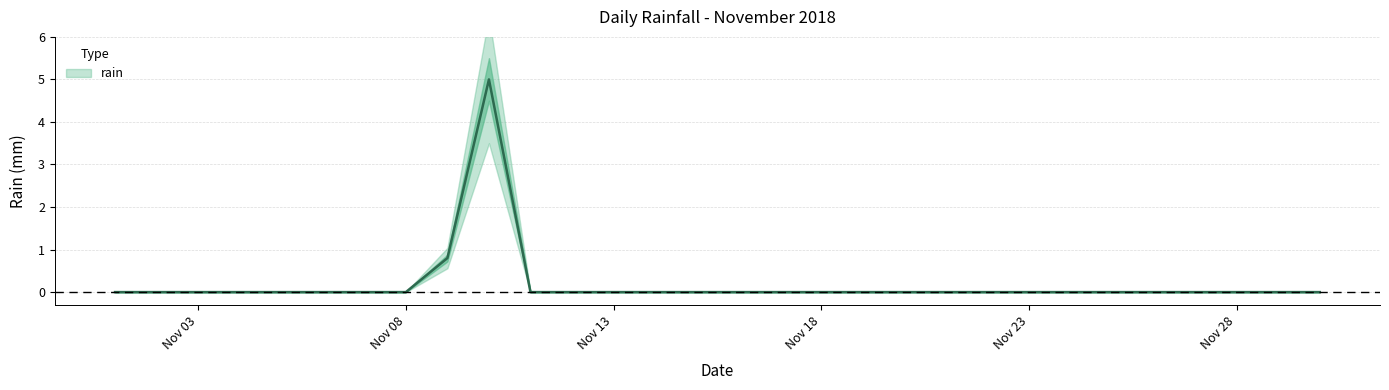

Which has a higher value, 2018-11-15 or 2018-11-25?

2018-11-15